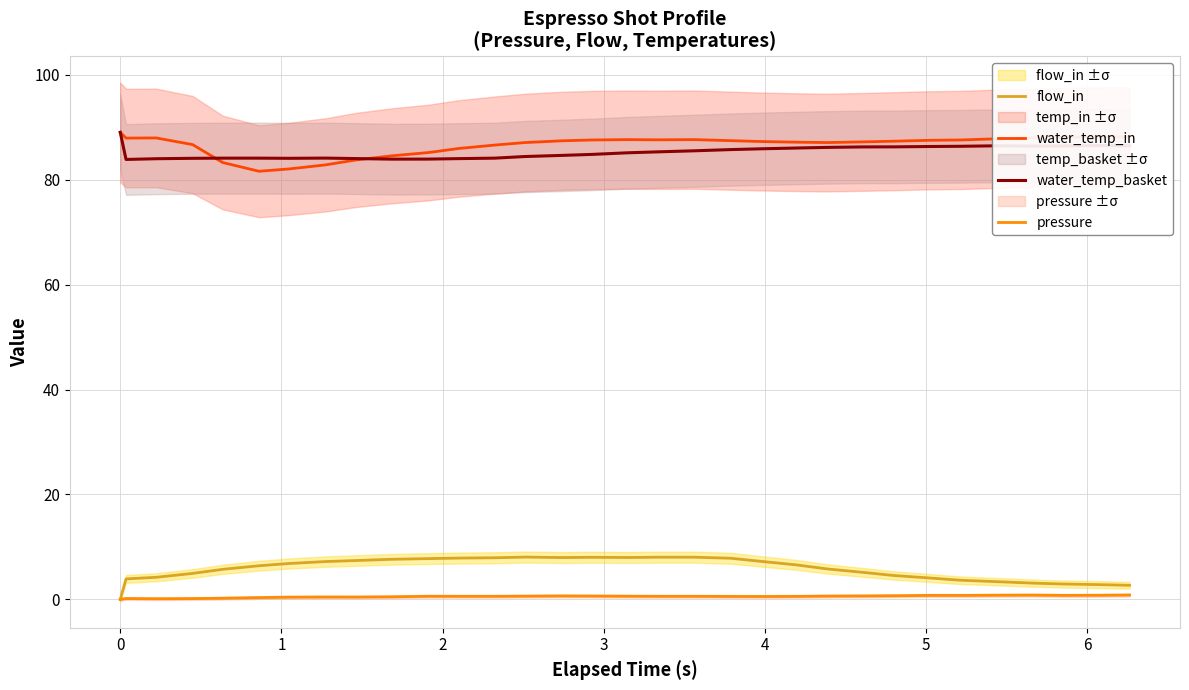

What is the sum of all pressure values?

17.6